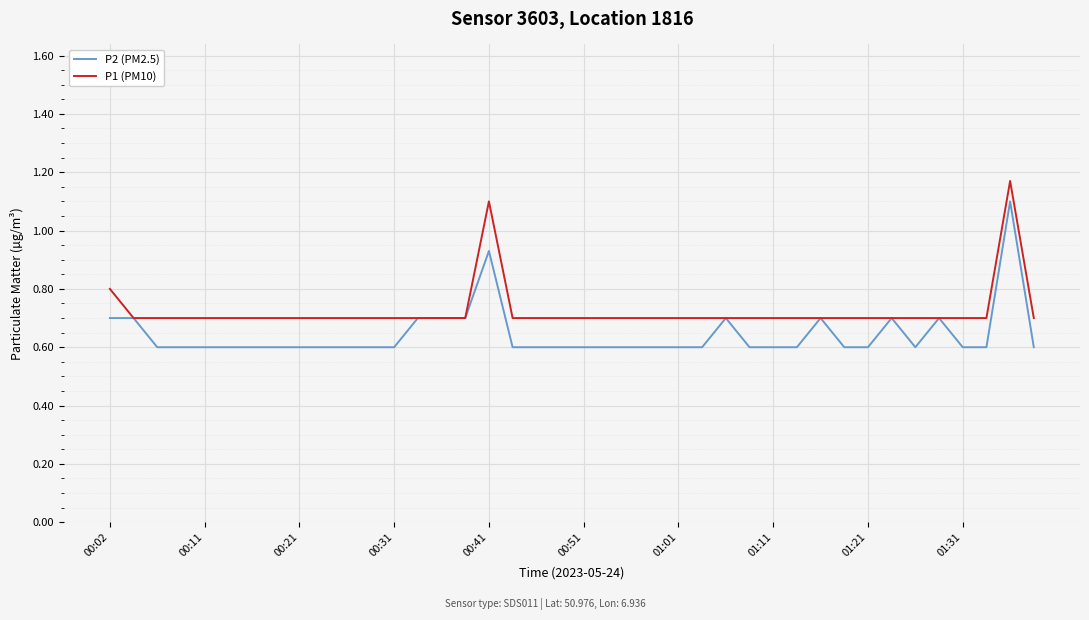

Which series has the largest total across all categories?

P1 (PM10)